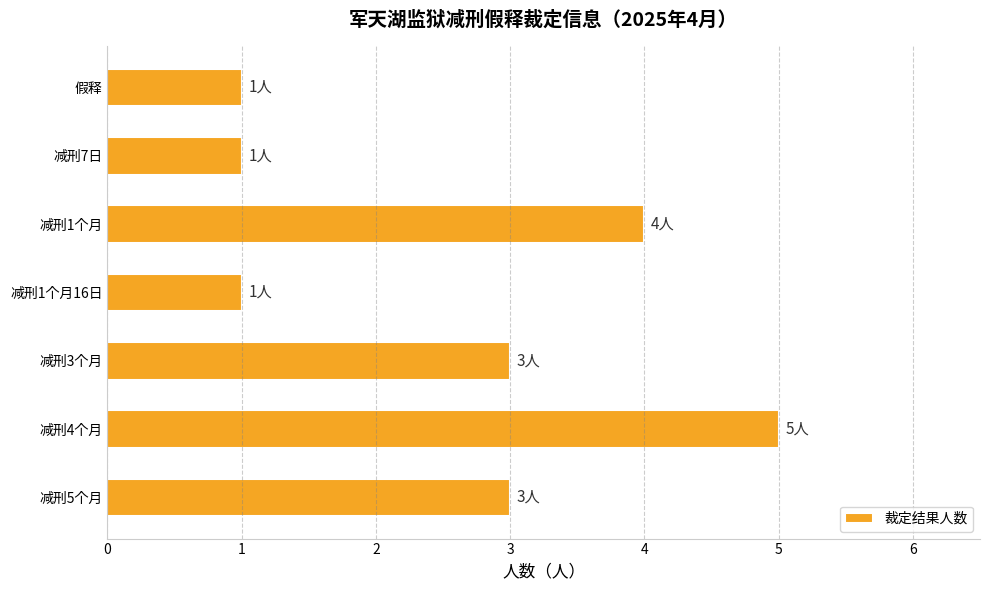

What is the maximum value shown in the chart?

5